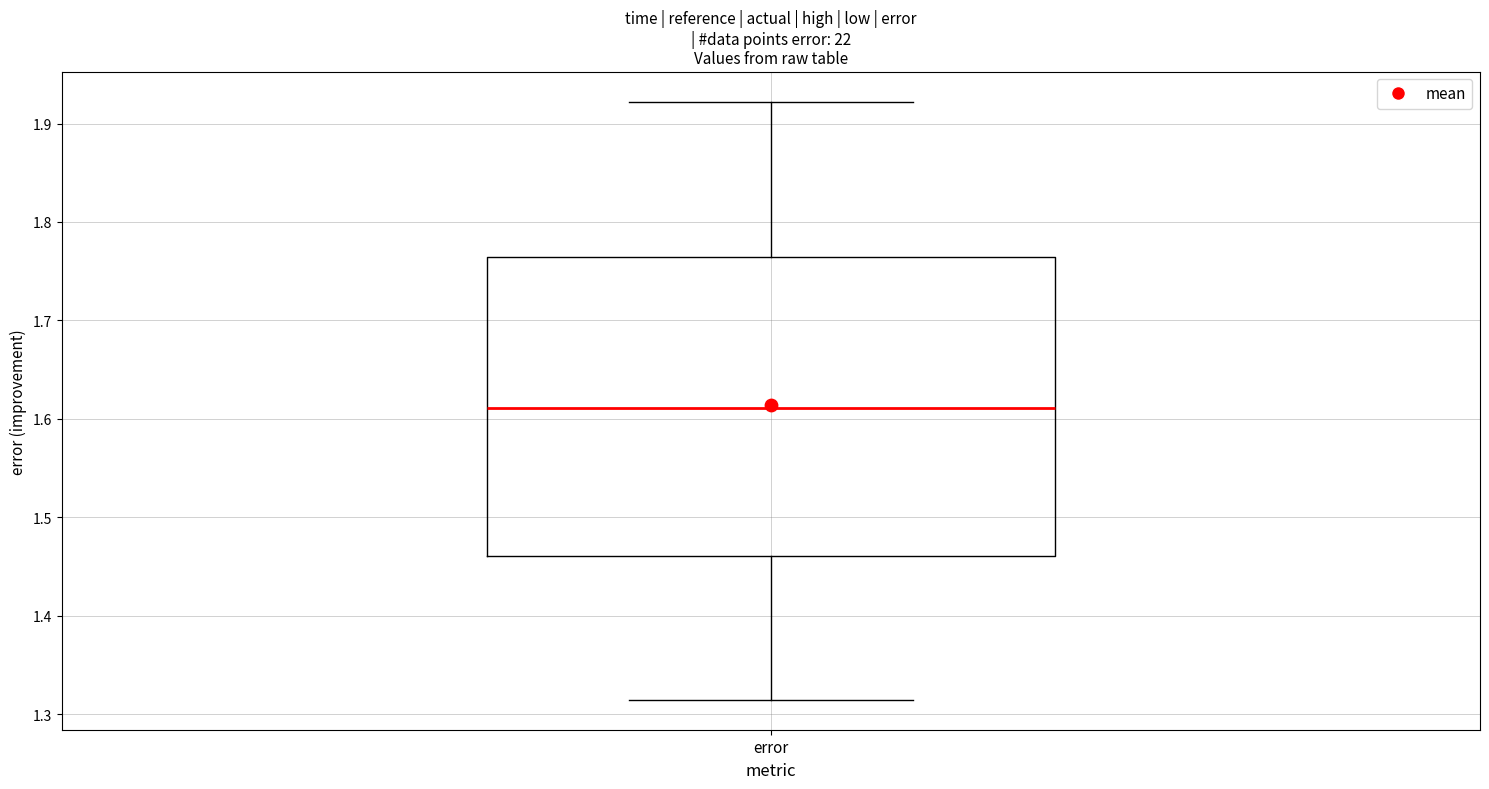

Where does the median line of the box for error sit on the y-axis? The values are not printed on the chart, so give them approximately, as read against the axis.

1.61